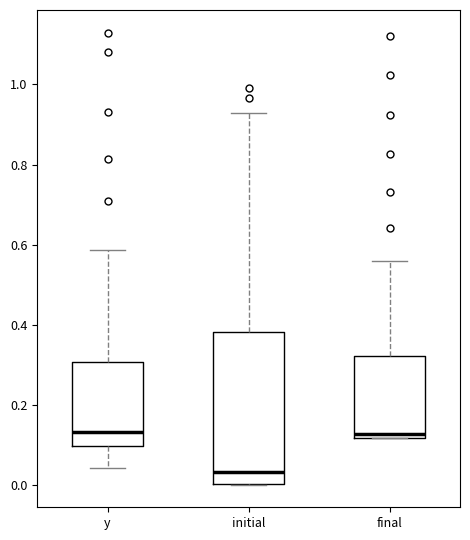

Reading left to right, read every box against the y-axis: the position of its median line, the range the box covers, and the ends of its whiskers. The values are not printed on the chart, so give them approximately, as read against the axis.

y: median 0.14, box 0.10 to 0.30, whiskers 0.04 to 0.58
initial: median 0.04, box 0.00 to 0.38, whiskers 0.00 to 0.92
final: median 0.12 (just above the box's lower edge), box 0.12 to 0.32, whiskers 0.12 to 0.56